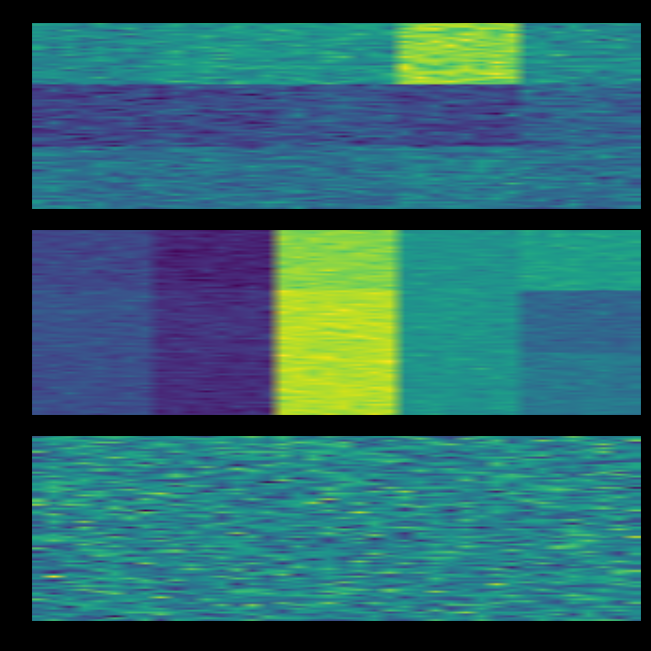

True or false: Campingplätze has a value of 4.8 at 1.

False